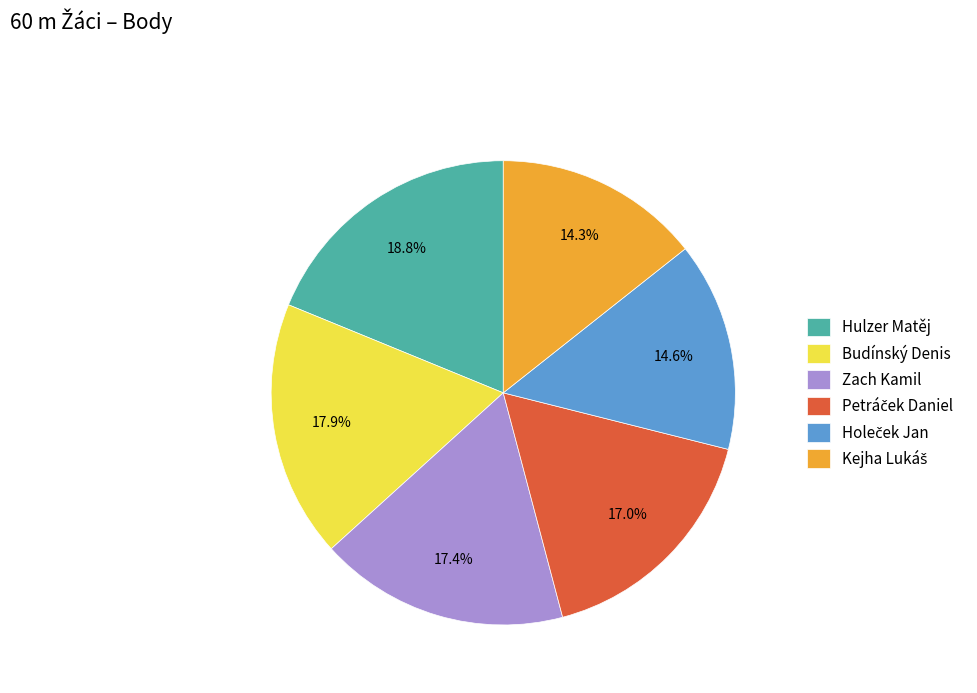

Does Hulzer Matěj account for over 50% of the chart?

No